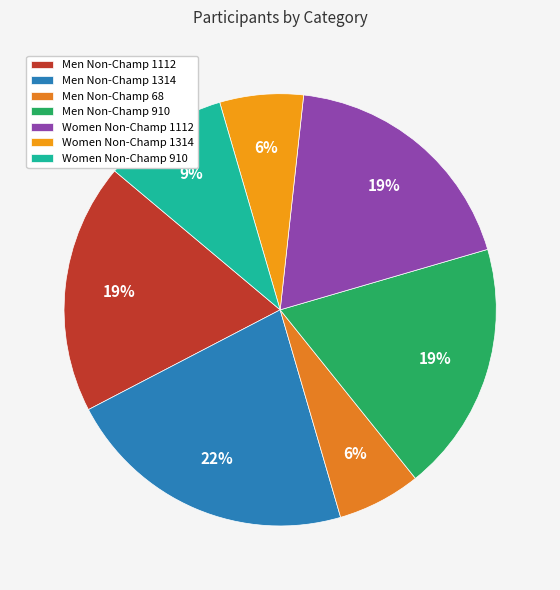

To the nearest percent, what is the difference between the Men Non-Champ 1314 and Women Non-Champ 1314 slice percentages?

16%